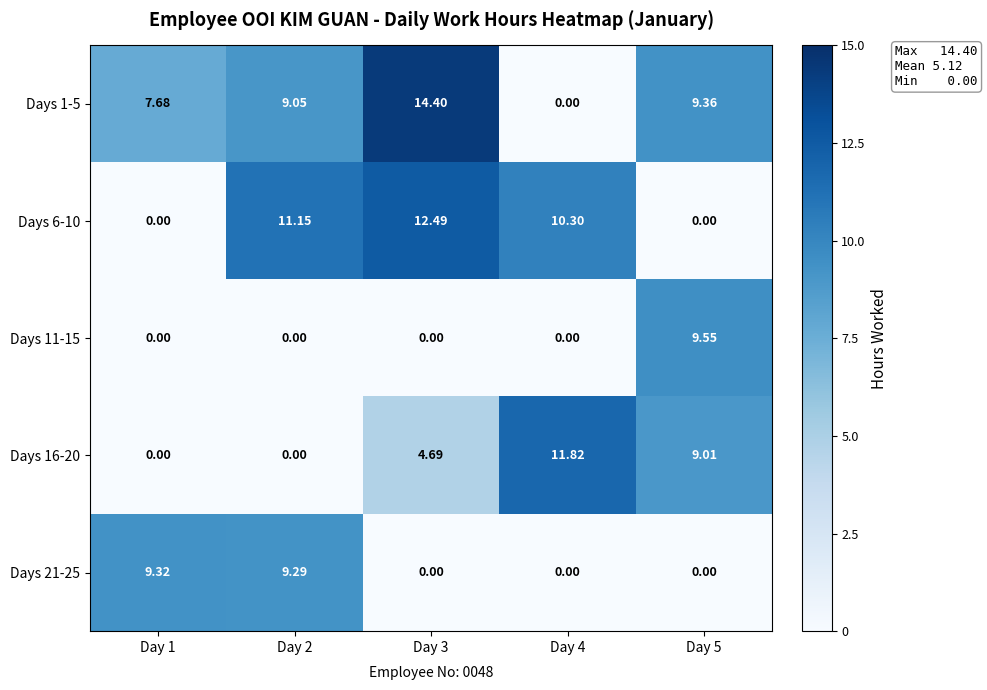

Is the value of Days 6-10 at Day 3 greater than the value of Days 21-25 at Day 1?

Yes